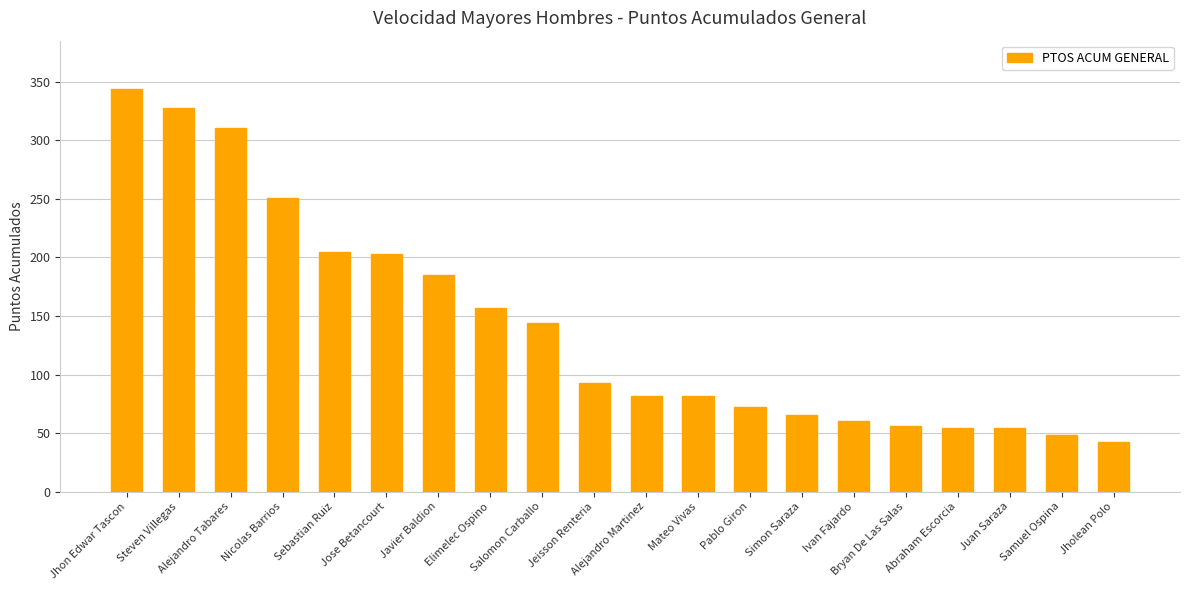

What is the label of the 13th bar from the right?

Elimelec Ospino